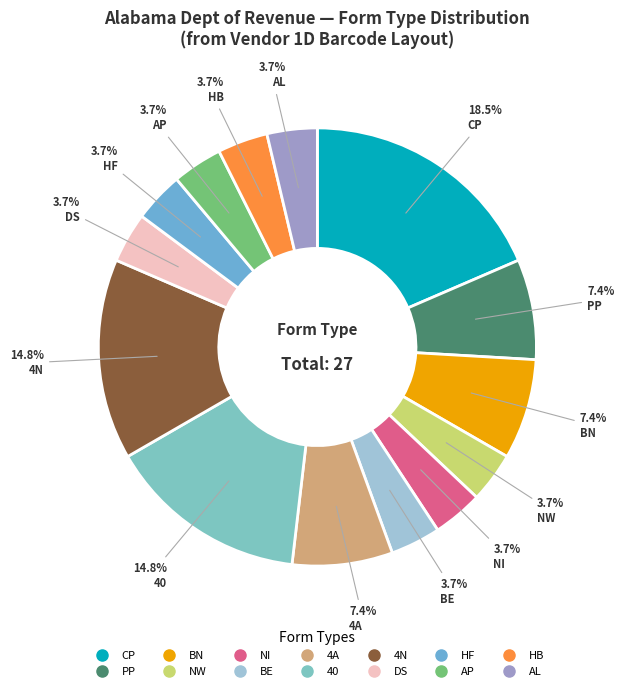

How many slices are in this pie chart?

14